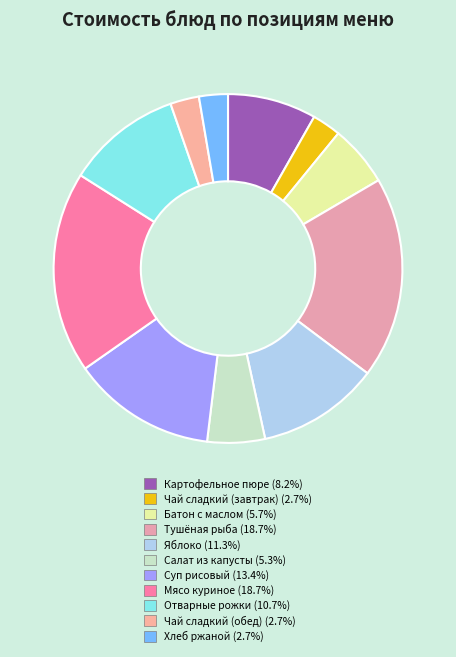

Is the sum of Отварные рожки and Суп рисовый greater than half?

No